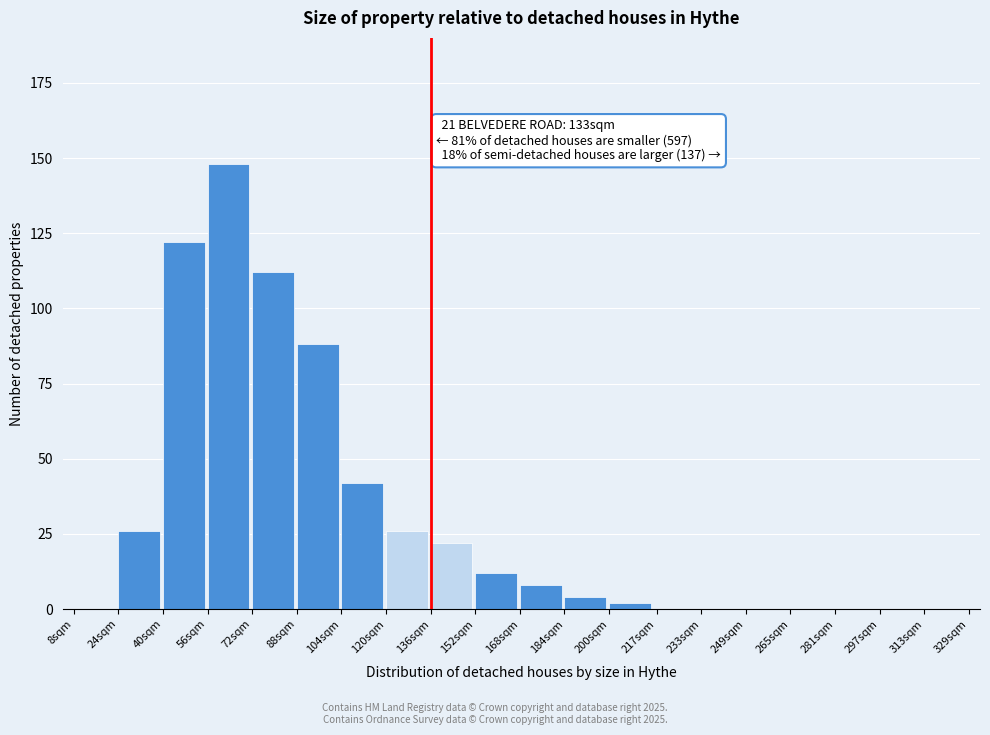

Reading left to right, transcribe all the data shown in this chart.

8sqm=0	24sqm=26	40sqm=122	56sqm=148	72sqm=112	88sqm=88	104sqm=42	120sqm=26	136sqm=22	152sqm=12	168sqm=8	184sqm=4	200sqm=2	217sqm=0	233sqm=0	249sqm=0	265sqm=0	281sqm=0	297sqm=0	313sqm=0